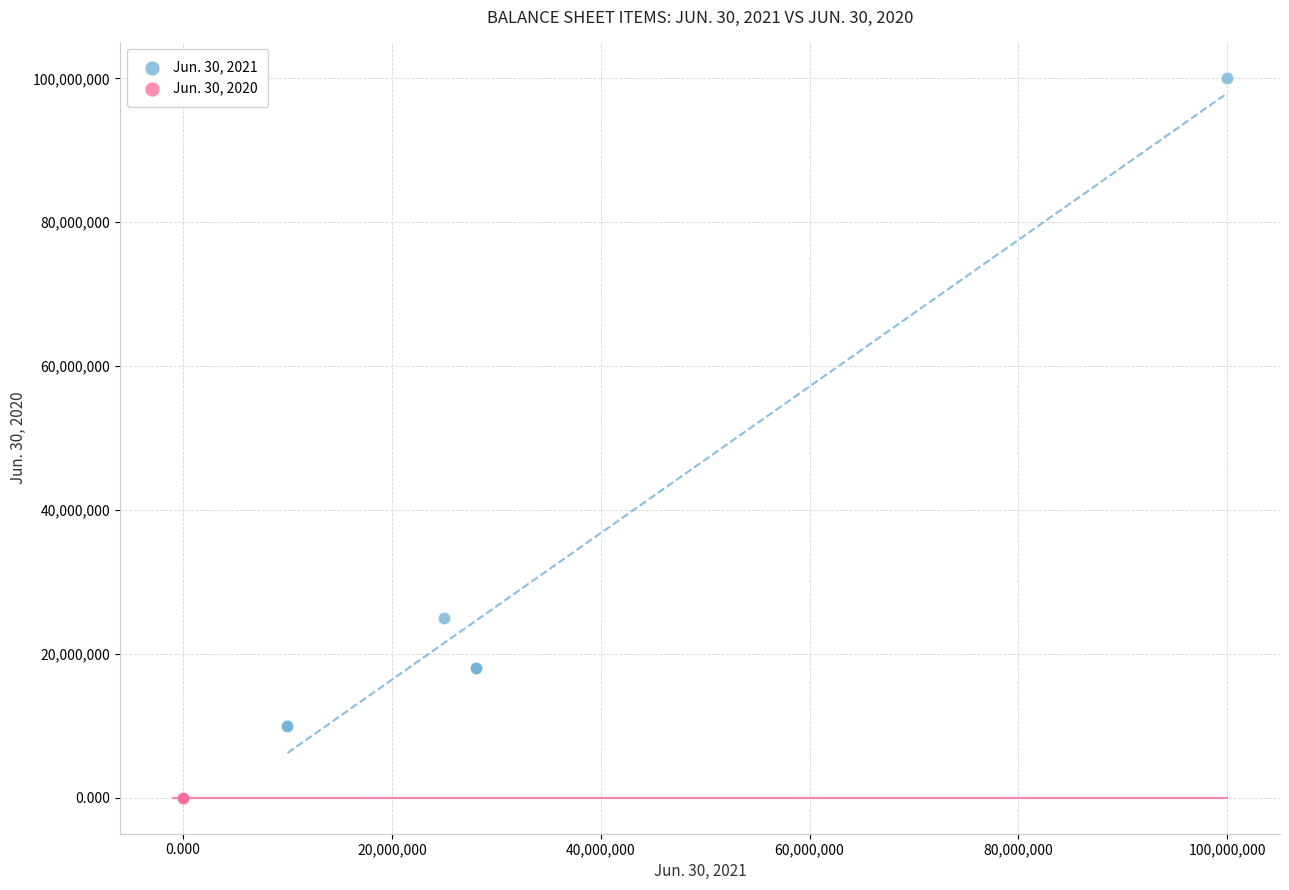

Which series has the largest Y range (max minus min)?

Jun. 30, 2021